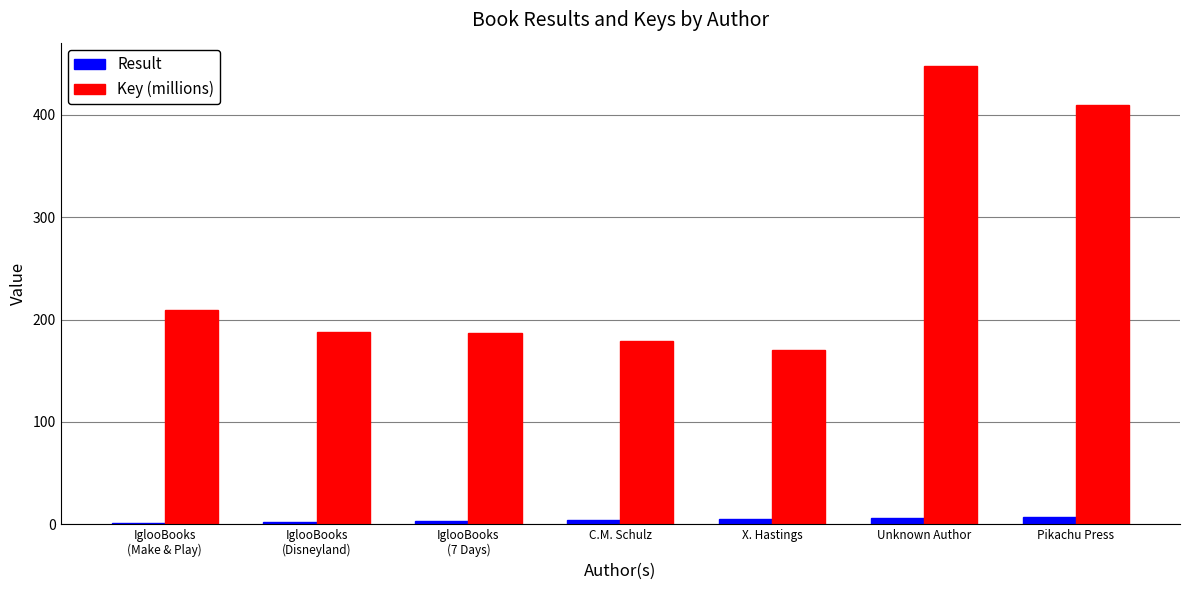

What is the sum of all Result values?

28.0